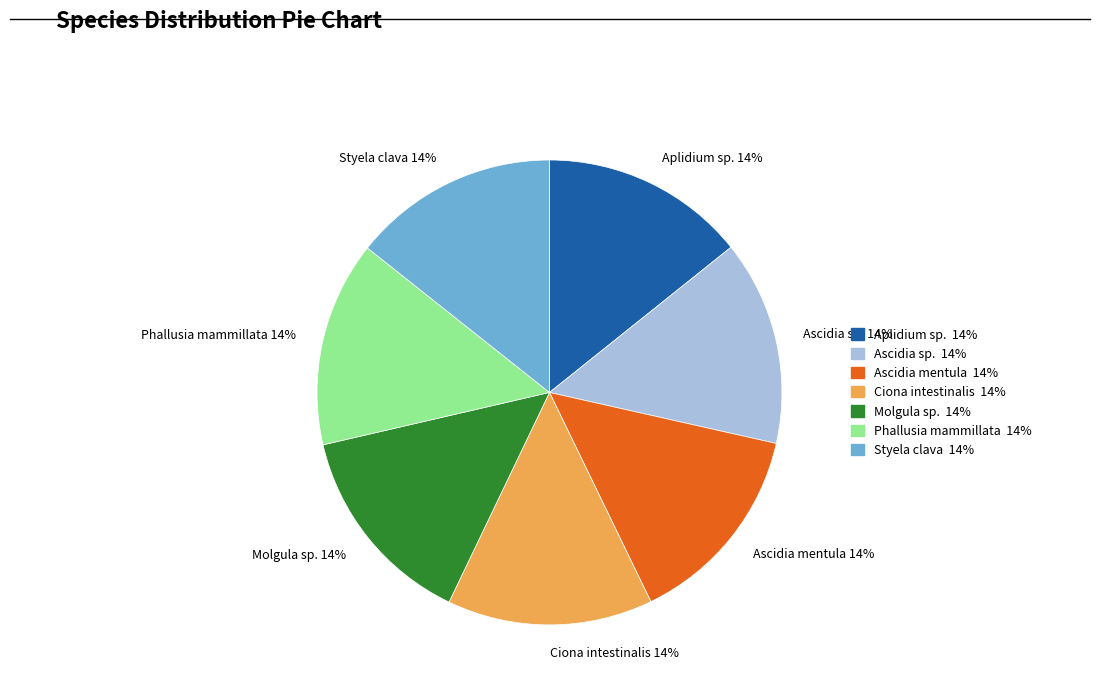

The Aplidium sp. 14% slice represents 24% of the pie. True or false?

False